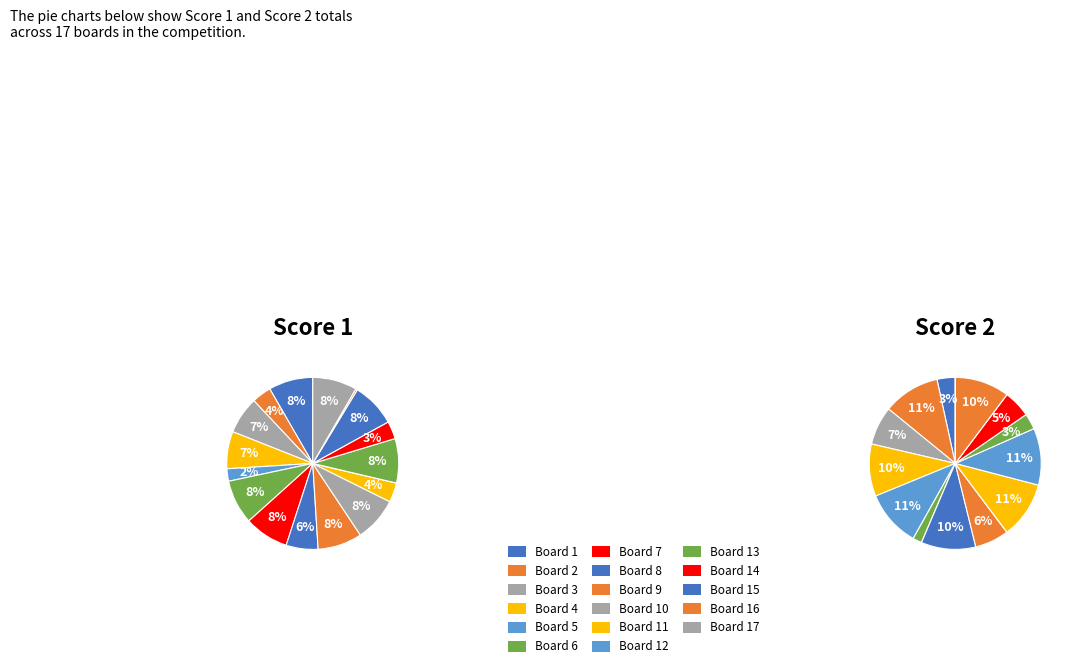

To the nearest percent, what is the difference between the Board 7 and Board 16 slice percentages?

10%